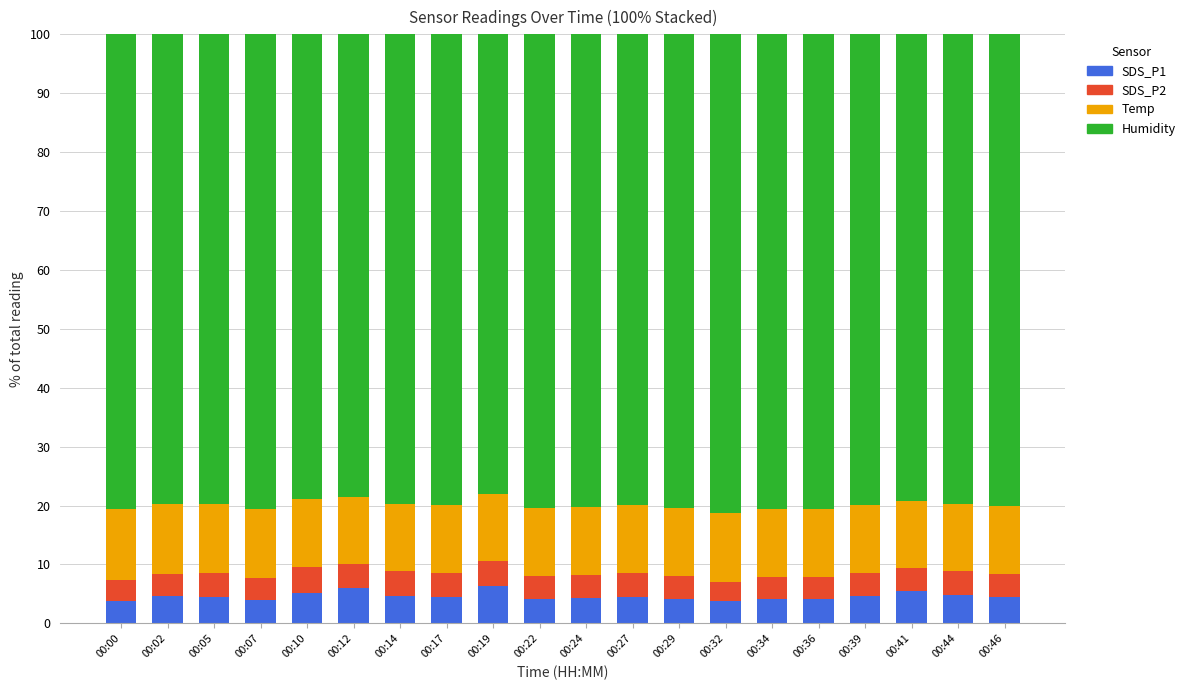

What is the total value across all series at 00:41?

100.0